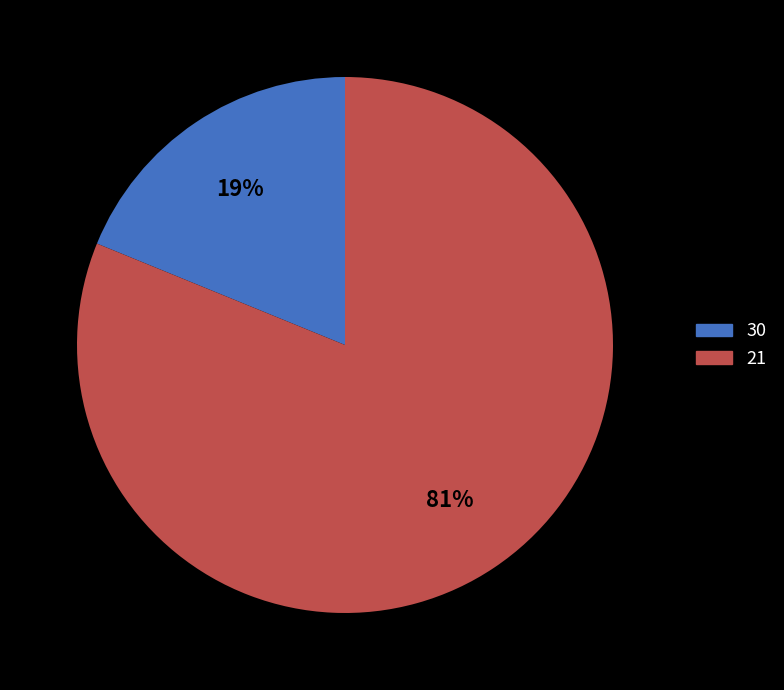

Which category has the smallest portion of the pie?

30